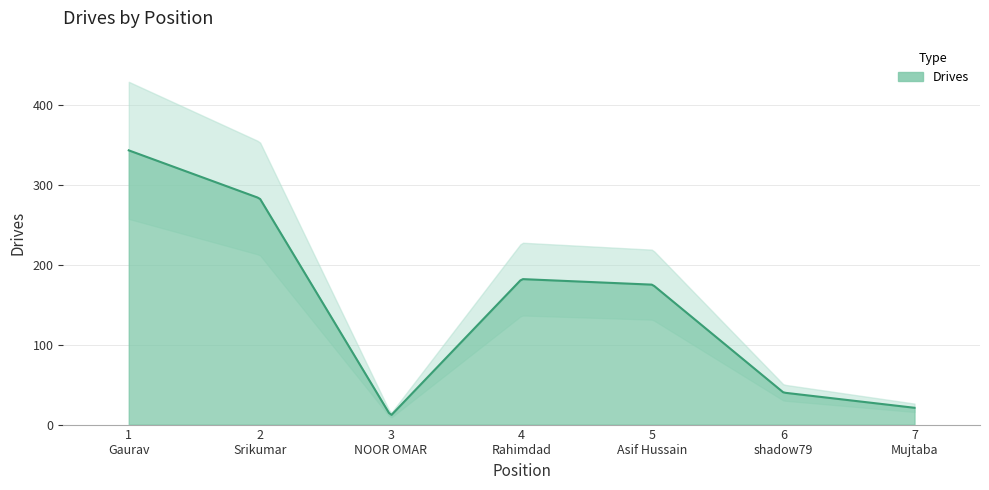

What is the label of the 4th point from the left?

4
Rahimdad